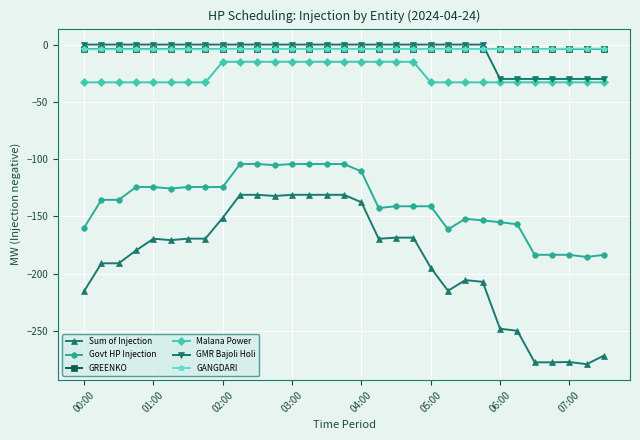

Does the chart display data point markers on the line(s)?

Yes